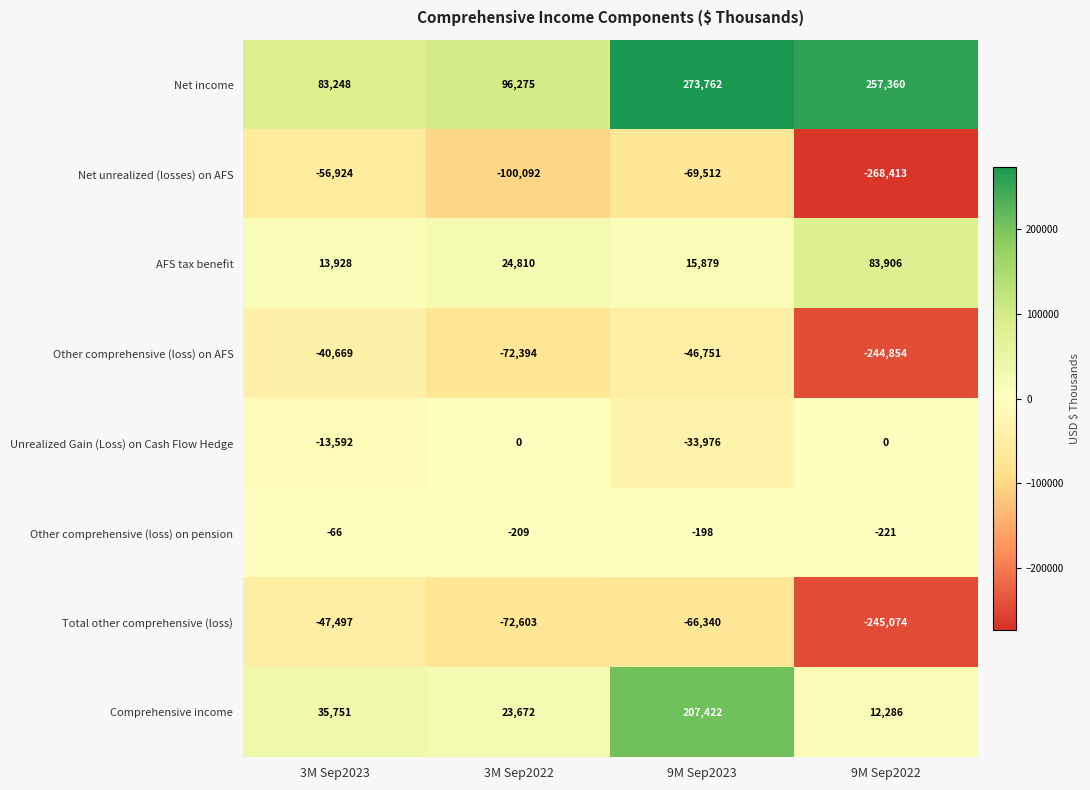

List the labels in order of Comprehensive income value, largest first.

9M Sep2023, 3M Sep2023, 3M Sep2022, 9M Sep2022